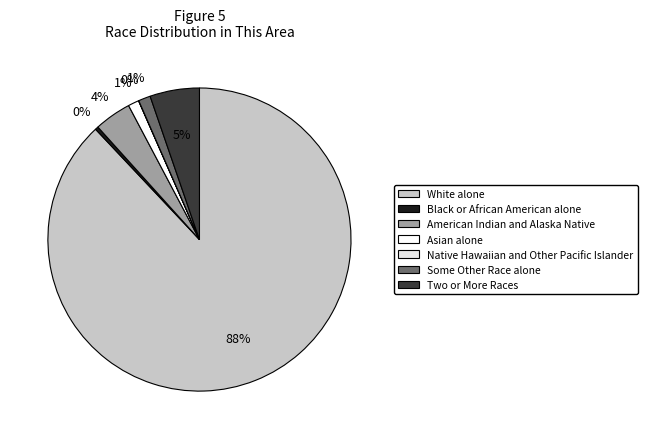

Is it true that Asian alone is 1% of the pie?

True